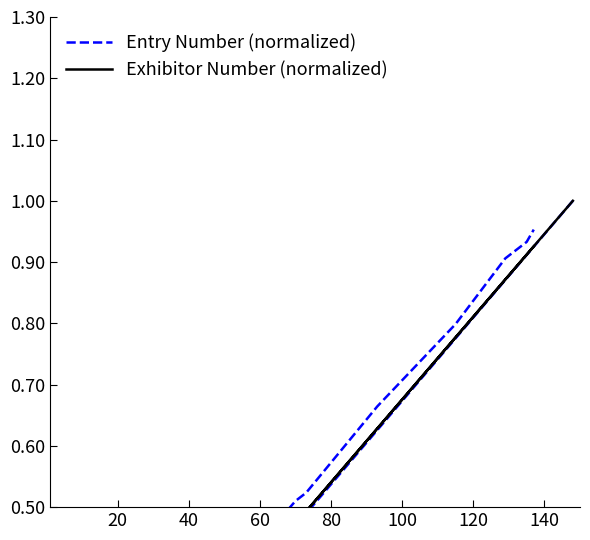

What position from the right is 20?

19